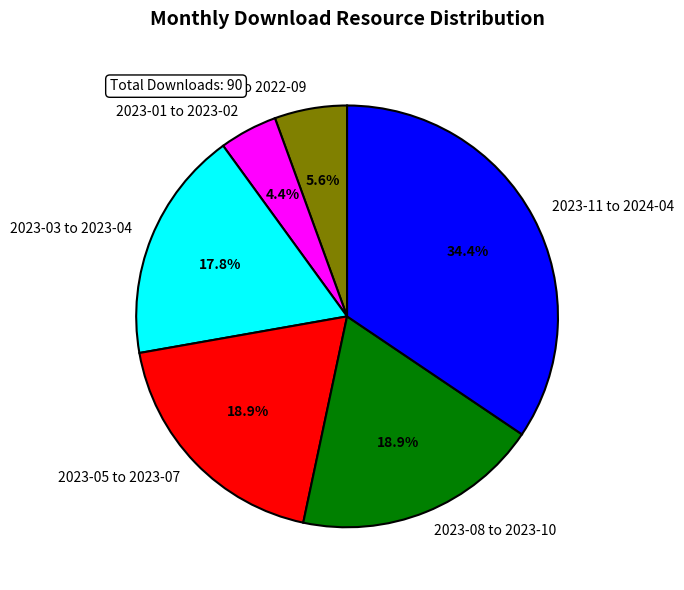

How many slices are in this pie chart?

6